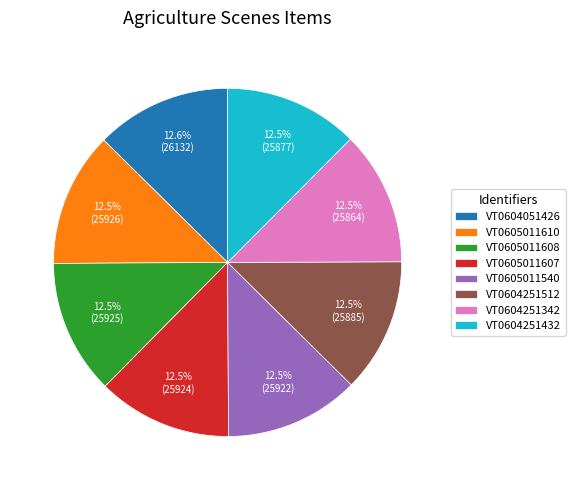

Does VT0605011540 represent more than half of the total?

No